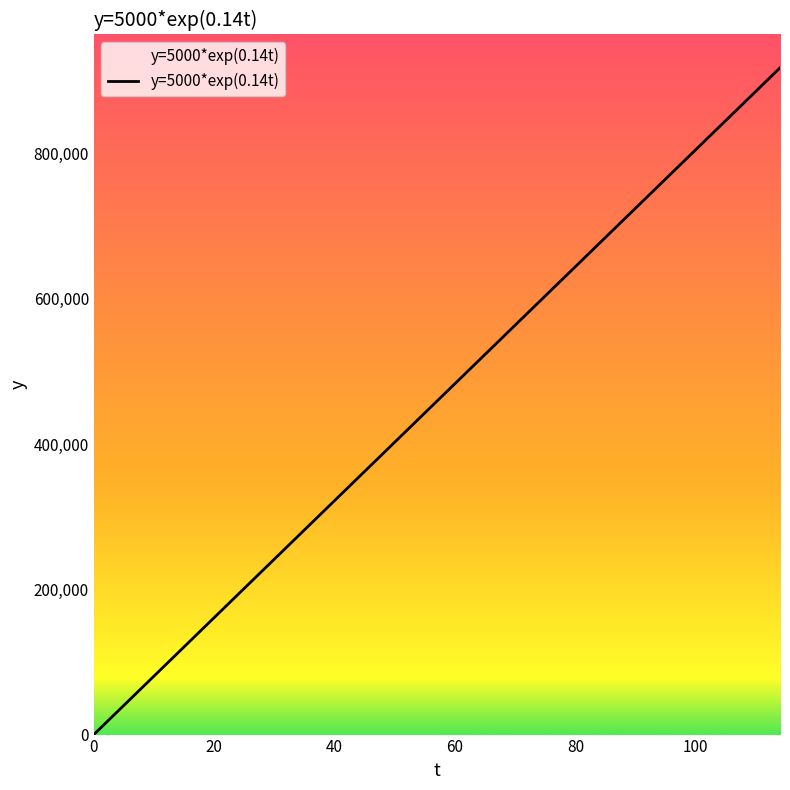

How many positive values are there?

19